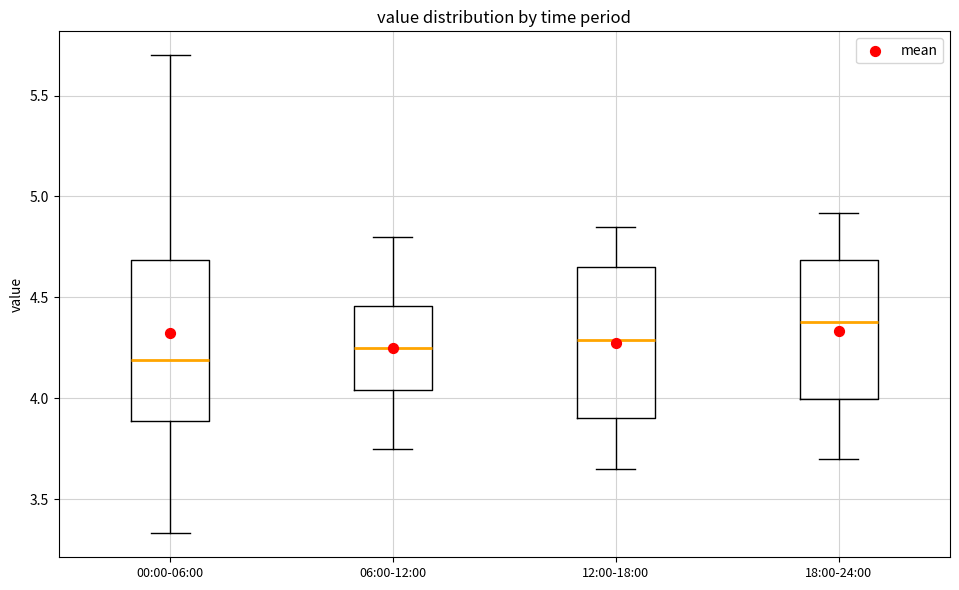

Reading left to right, read every box against the y-axis: the position of its median line, the range the box covers, and the ends of its whiskers. The values are not printed on the chart, so give them approximately, as read against the axis.

00:00-06:00: median 4.20, box 3.90 to 4.70, whiskers 3.35 to 5.70
06:00-12:00: median 4.25, box 4.05 to 4.45, whiskers 3.75 to 4.80
12:00-18:00: median 4.30, box 3.90 to 4.65, whiskers 3.65 to 4.85
18:00-24:00: median 4.40, box 4.00 to 4.70, whiskers 3.70 to 4.90